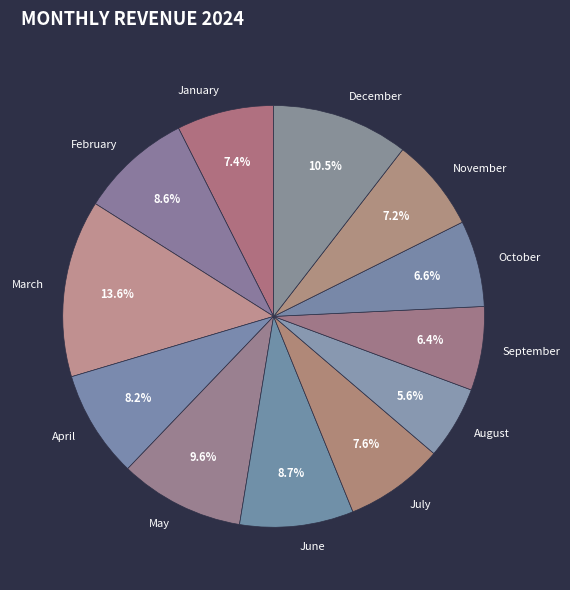

True or false: February accounts for 1% of the total.

False